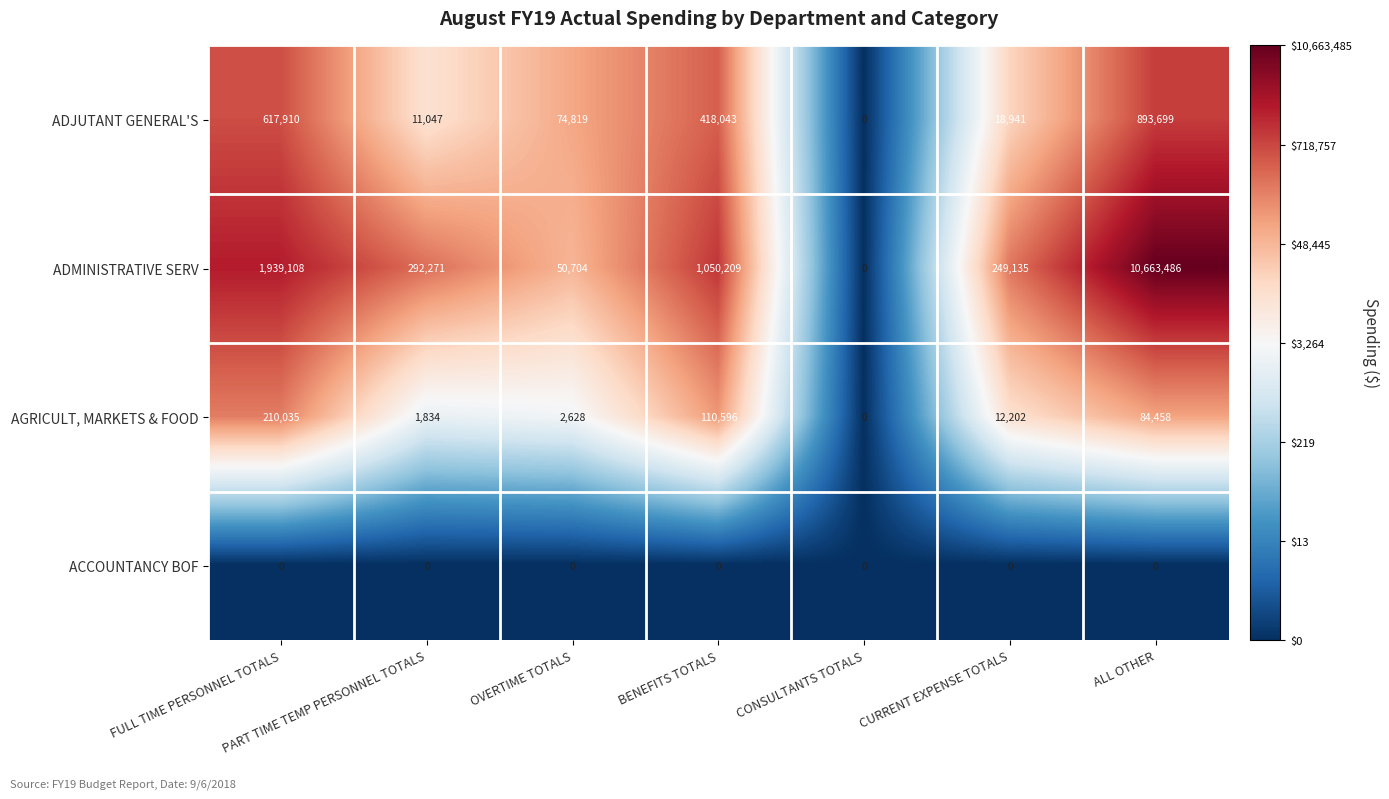

Which category has the highest value in the ADMINISTRATIVE SERV series?

ALL OTHER